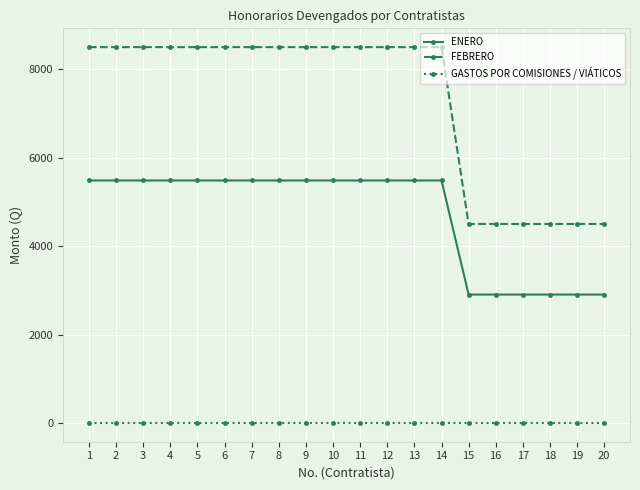

Does the chart have visible grid lines?

Yes